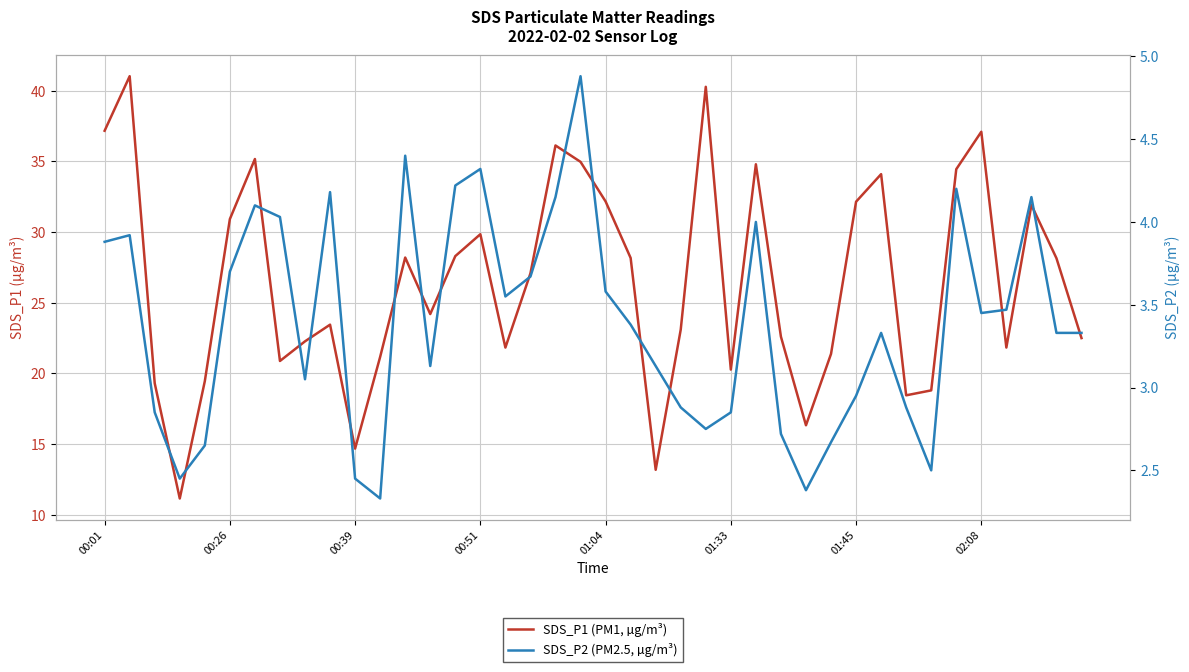

Reading right to left, what are all the values shown in this chart?

SDS_P1 (PM1, µg/m³): 22.5	28.1	31.9	21.8	37.1	34.5	18.8	18.4	34.1	32.1	21.4	16.3	22.6	34.8	20.3	40.3	23.1	13.2	28.2	32.2	35.0	36.1	27.1	21.8	29.9	28.3	24.2	28.2	21.2	14.7	23.4	22.3	20.9	35.2	30.9	19.4	11.2	19.3	41.0	37.2
SDS_P2 (PM2.5, µg/m³): 3.3	3.3	4.2	3.5	3.5	4.2	2.5	2.9	3.3	3.0	2.7	2.4	2.7	4.0	2.9	2.8	2.9	3.1	3.4	3.6	4.9	4.2	3.7	3.5	4.3	4.2	3.1	4.4	2.3	2.5	4.2	3.0	4.0	4.1	3.7	2.6	2.5	2.9	3.9	3.9